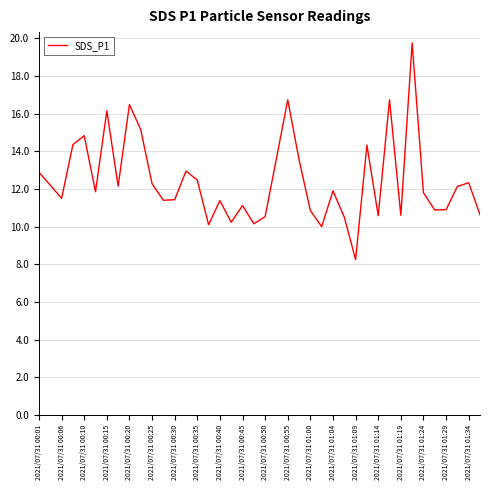

What is the greatest value displayed?

19.8